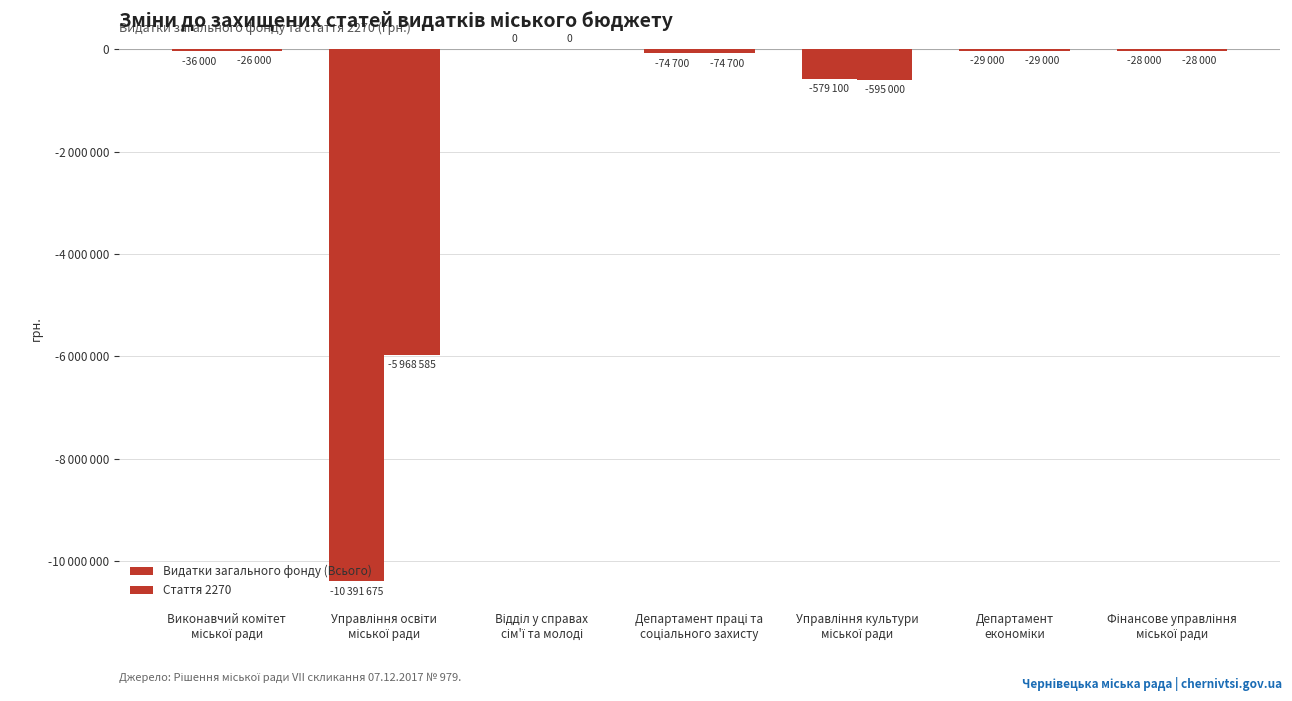

Rank the categories by Видатки загального фонду (Всього) value from lowest to highest.

Управління освіти
міської ради, Управління культури
міської ради, Департамент праці та
соціального захисту, Виконавчий комітет
міської ради, Департамент
економіки, Фінансове управління
міської ради, Відділ у справах
сім'ї та молоді